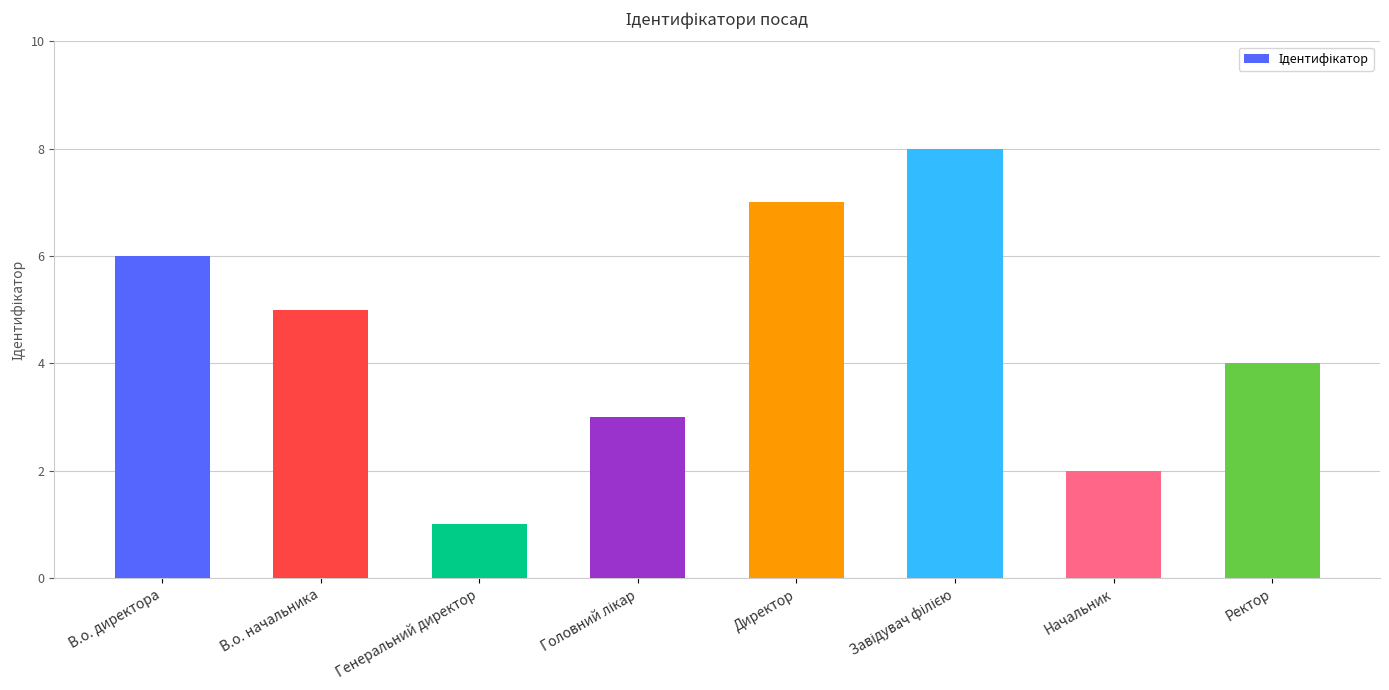

What is the minimum value shown in the chart?

1